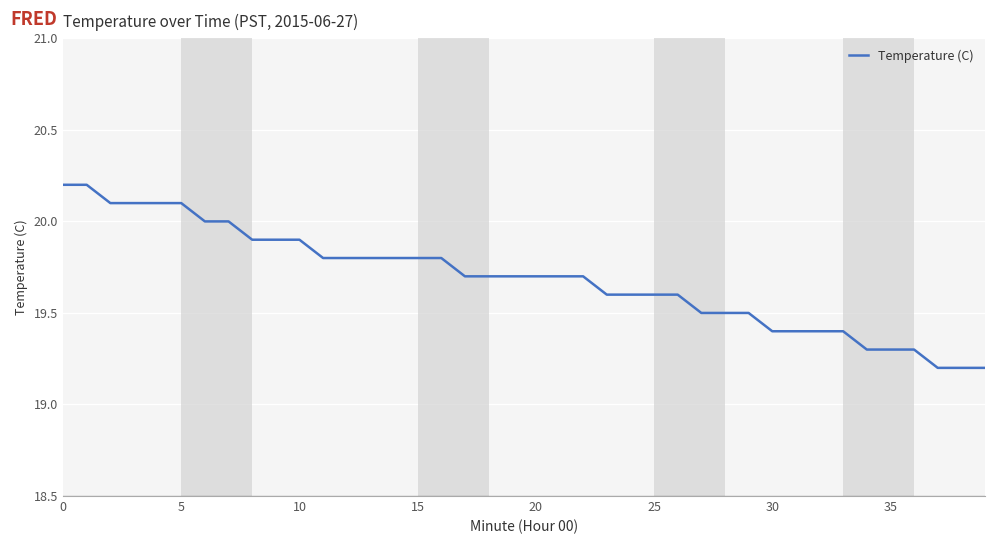

What is the maximum value shown in the chart?

20.2